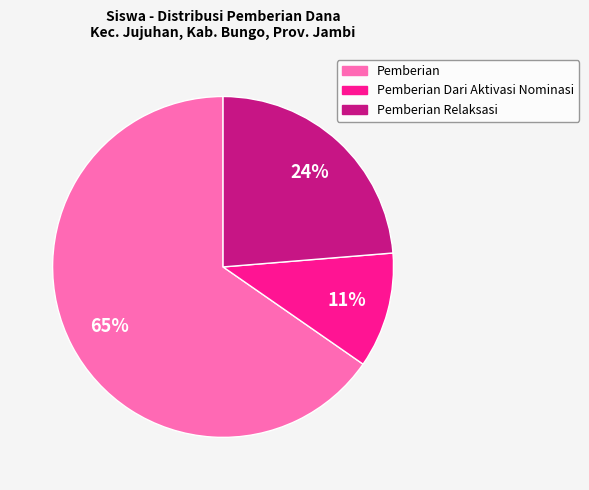

To the nearest percent, what is the average slice percentage?

33%